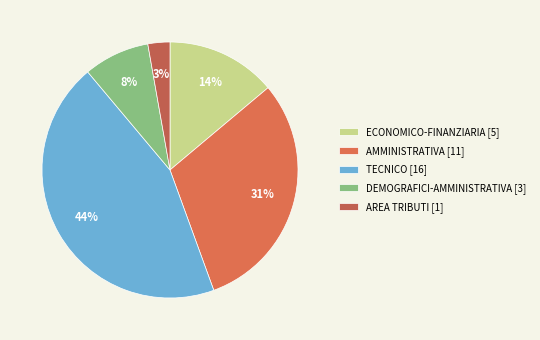

To the nearest percent, what is the combined percentage of DEMOGRAFICI-AMMINISTRATIVA and AMMINISTRATIVA?

39%